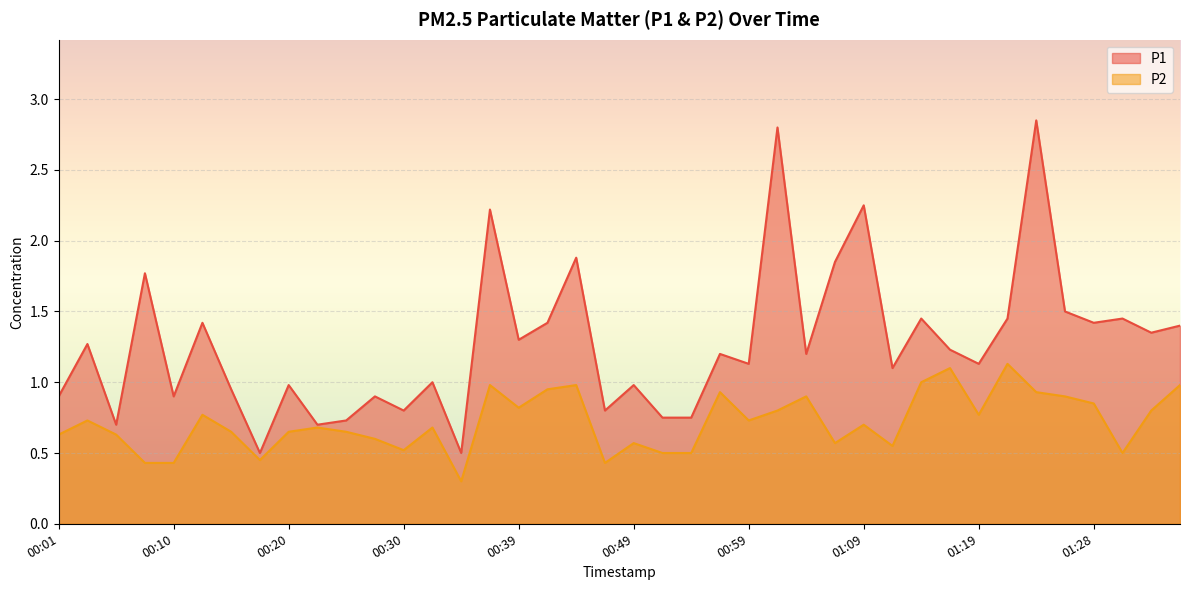

True or false: P2 and P1 cross at least once.

False